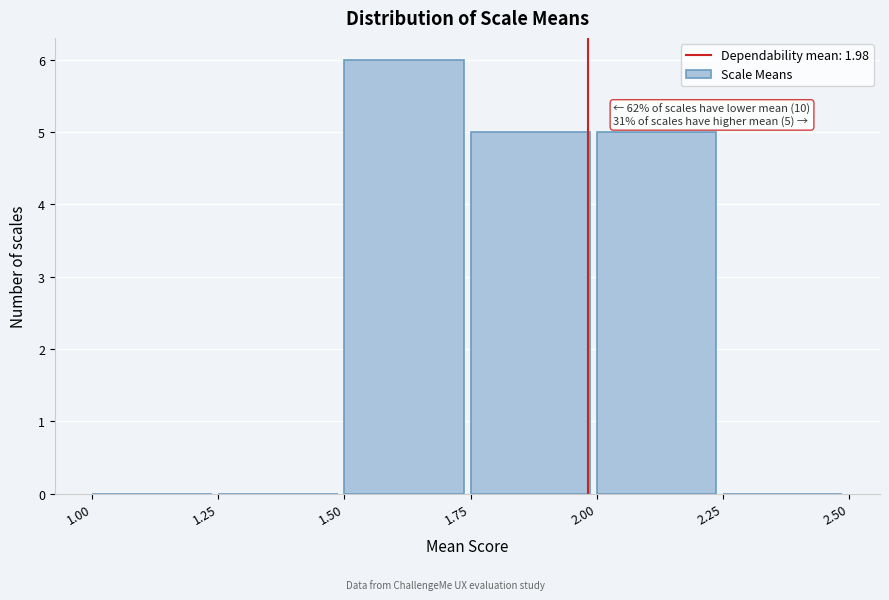

Which range on the x-axis has the tallest bar?

1.50 to 1.75